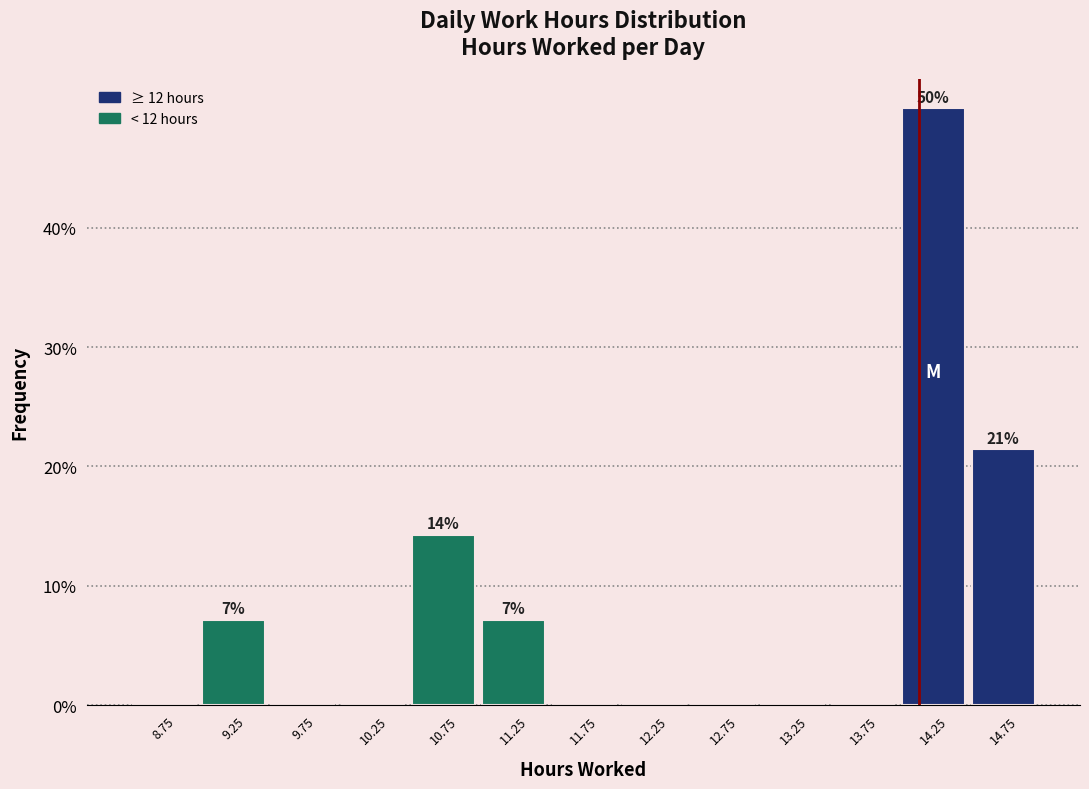

Which range on the x-axis has the tallest bar?

14.0 to 14.5